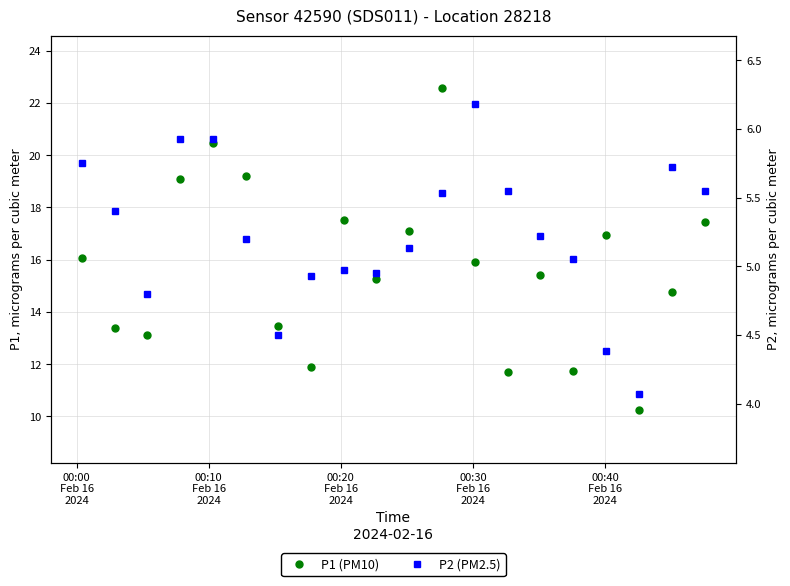

True or false: P2 (PM2.5) and P1 (PM10) intersect in this chart.

False